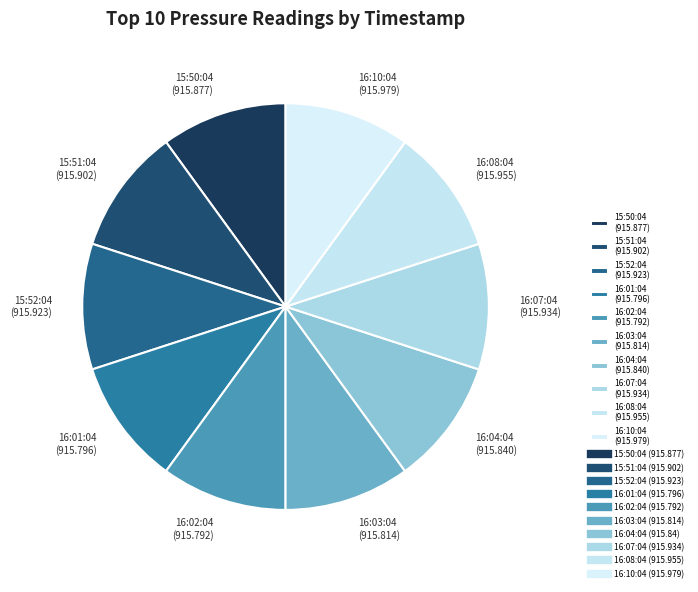

Is it true that 16:02:04 is 10% of the pie?

True